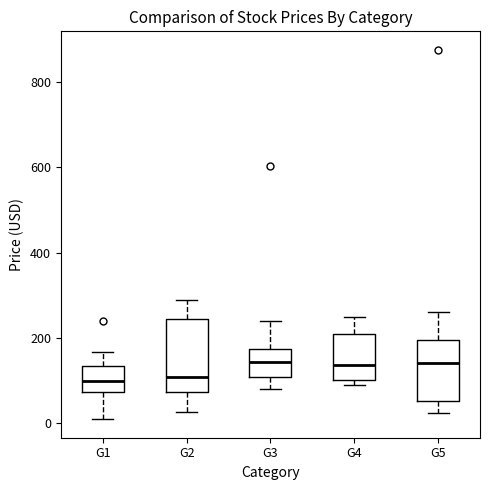

Reading left to right, transcribe this box plot: for each box, give where its median line is, the range the box spans, and where its two whiskers end, as read against the y-axis. The values are not printed on the chart, so give them approximately, as read against the axis.

G1: median 100, box 80 to 140, whiskers 0 to 160
G2: median 100, box 80 to 240, whiskers 20 to 280
G3: median 140, box 100 to 180, whiskers 80 to 240
G4: median 140, box 100 to 200, whiskers 80 to 240
G5: median 140, box 60 to 200, whiskers 20 to 260